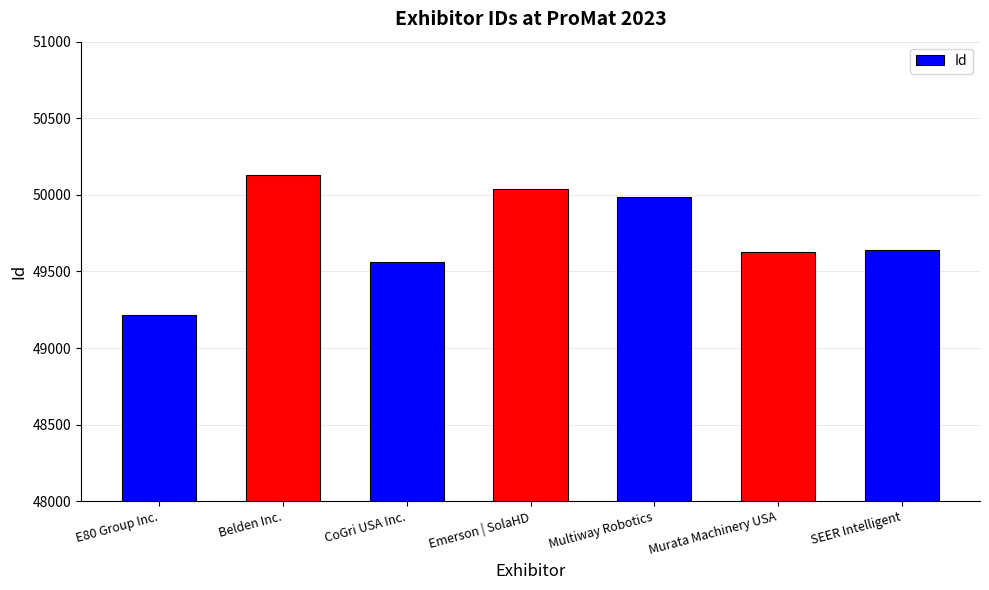

What is the average value?

49743